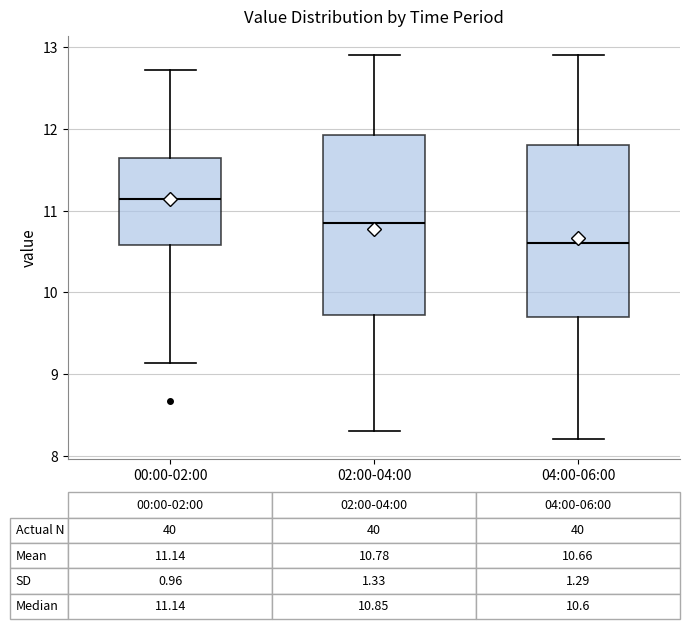

Which box has the lowest median line?

04:00-06:00